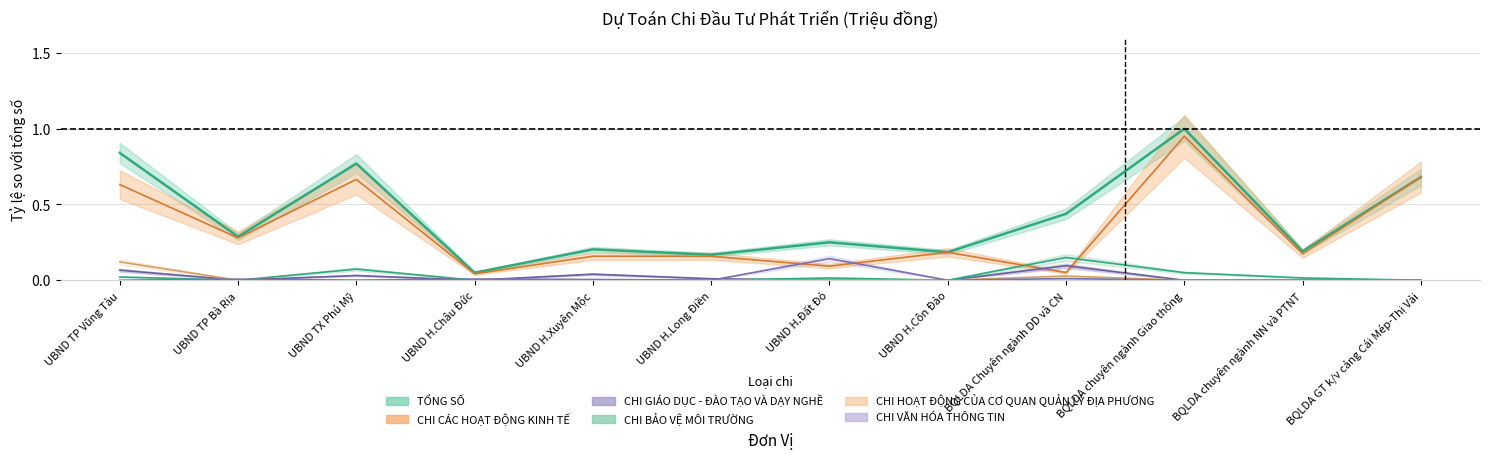

Which series changed the most between UBND H.Đất Đỏ and UBND H.Côn Đảo?

CHI VĂN HÓA THÔNG TIN